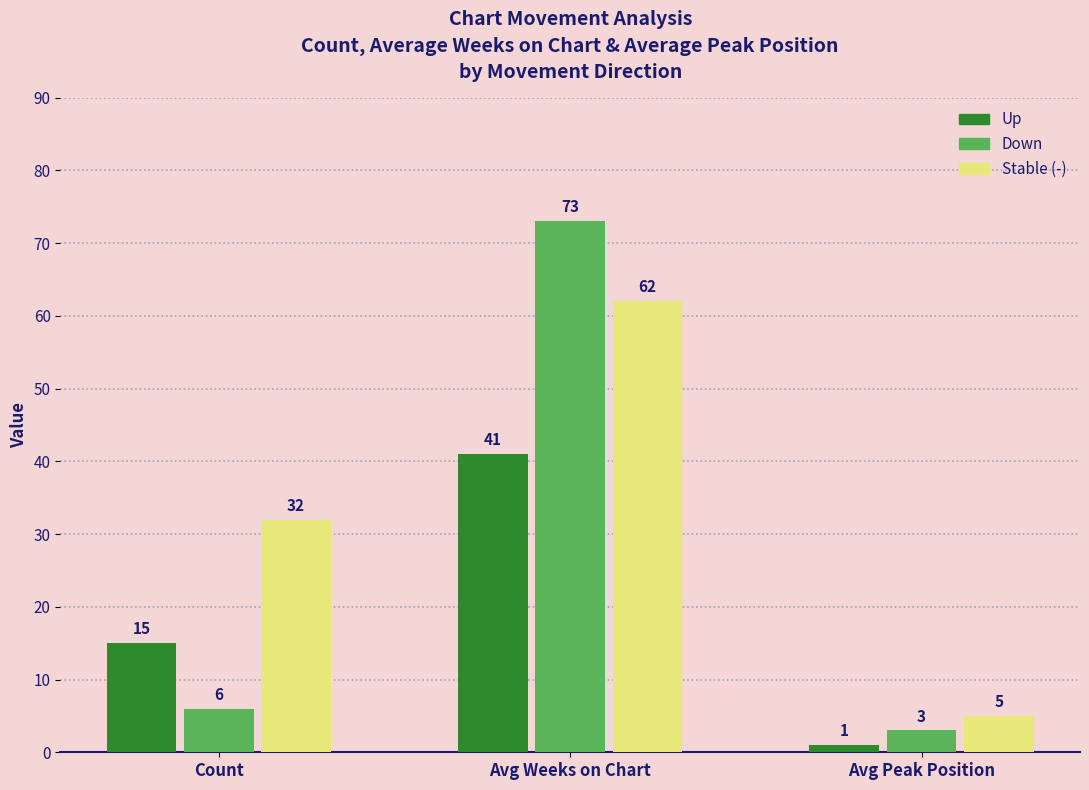

What are all the series names shown in the legend?

Up, Down, Stable (-)